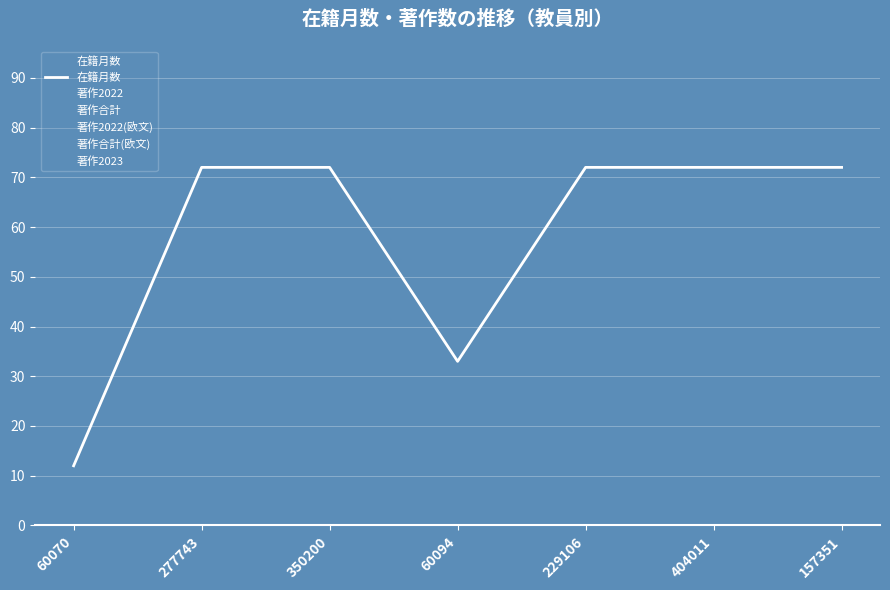

What is the label of the 2nd point from the left?

277743